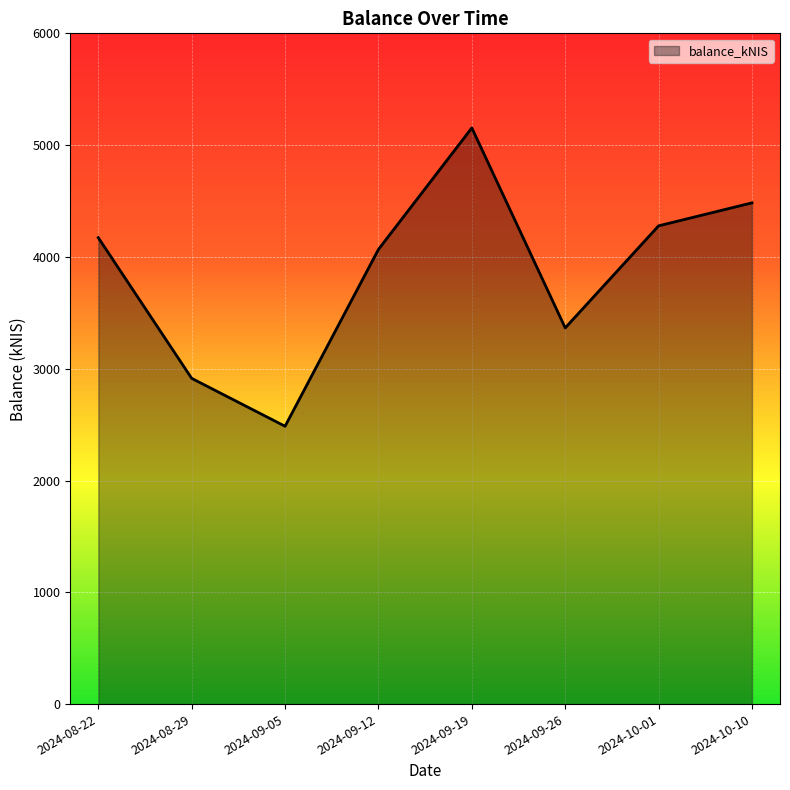

What position from the left is 2024-08-22?

1